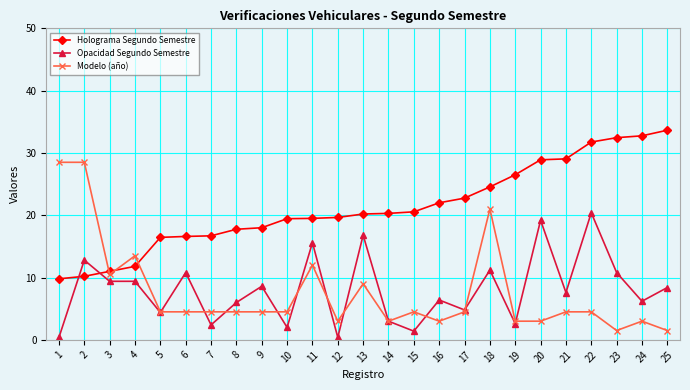

What is the maximum value for Opacidad Segundo Semestre?

20.4